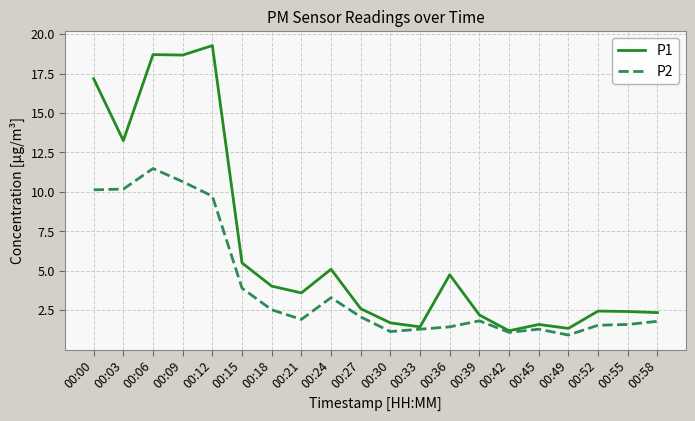

What value does the P1 series have at 00:06?

18.7